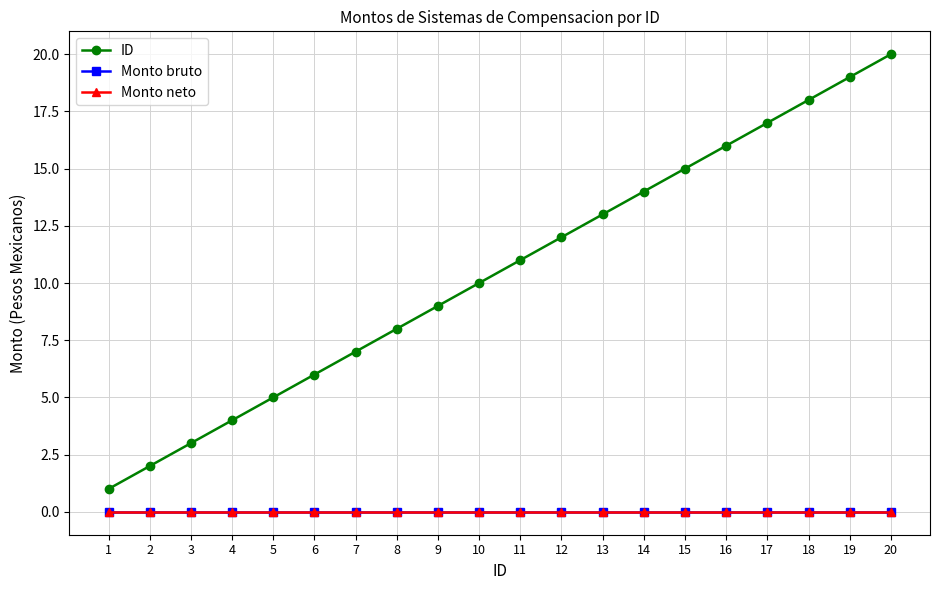

Which has a higher value, 2 or 10?

10